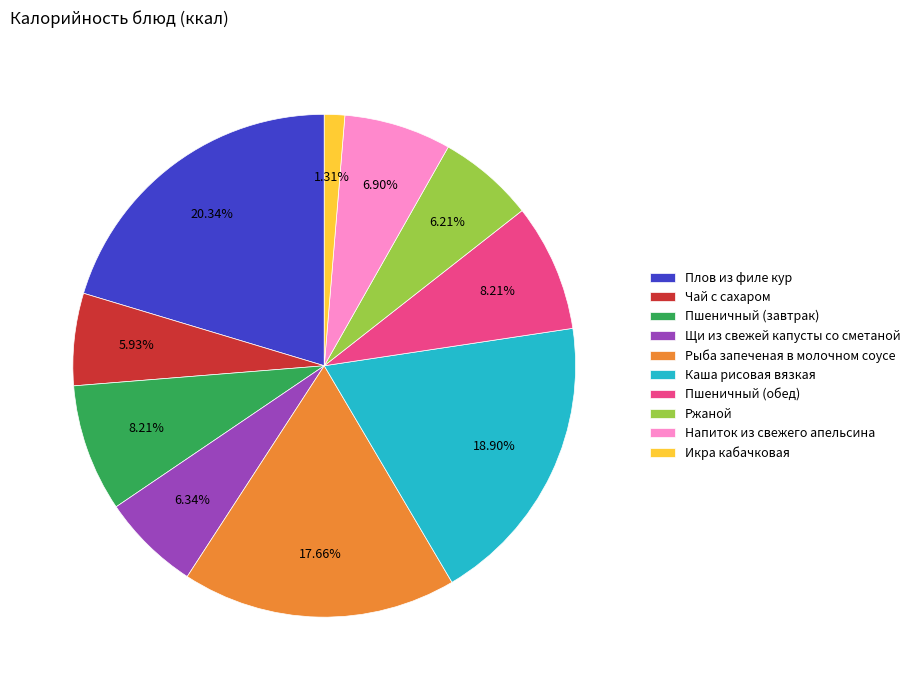

Between Плов из филе кур and Чай с сахаром, which is larger?

Плов из филе кур